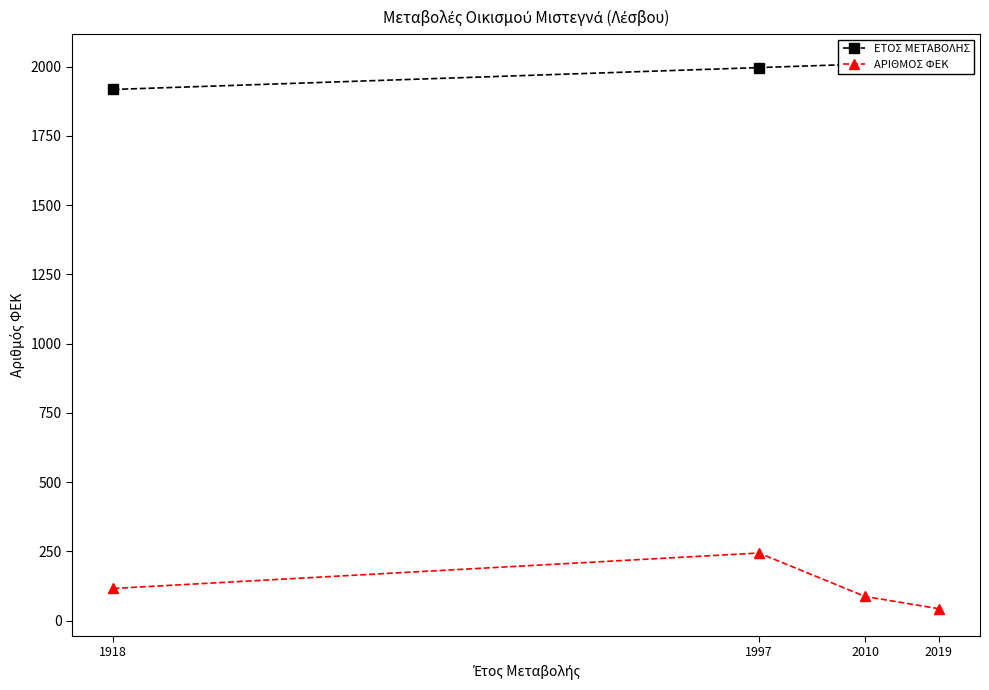

What is the spread (max minus min) of values at 1997?

1753